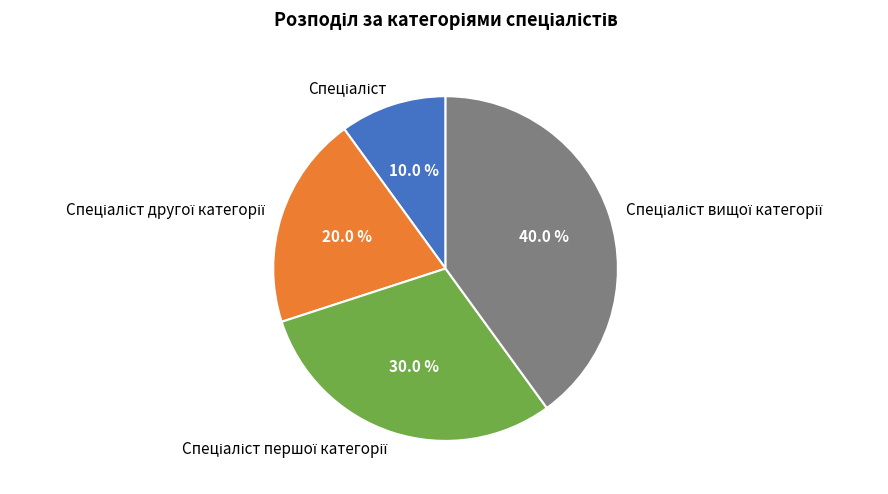

Is there a majority slice in this chart?

No